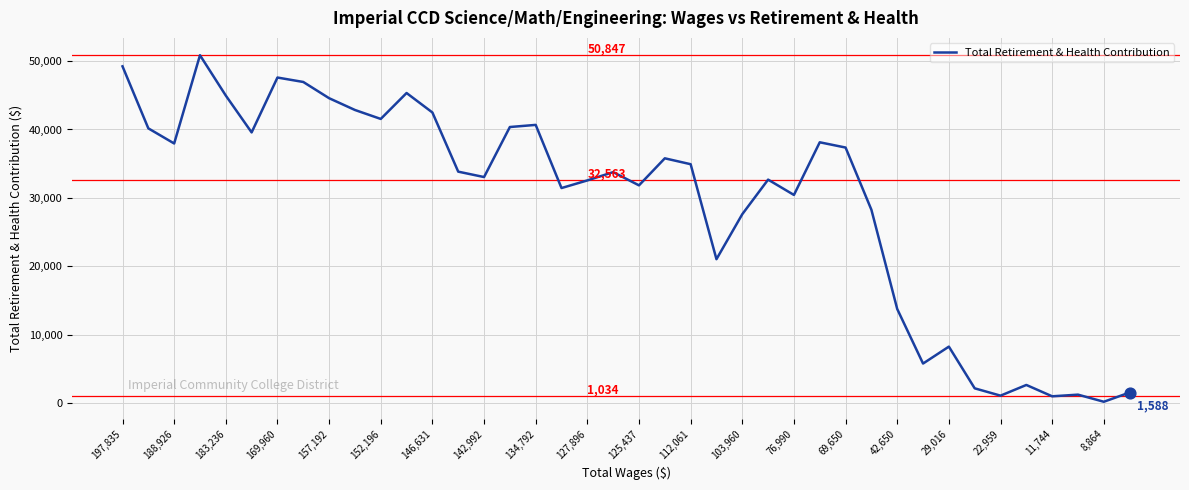

What is the difference between the maximum and minimum values?

50609